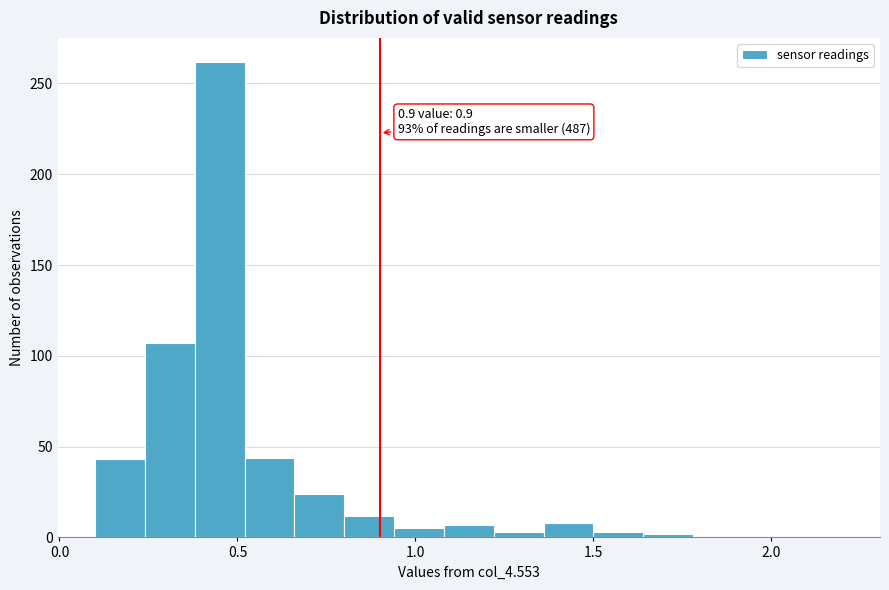

Around what value on the x-axis is the tallest bar? Give the approximate position of its centre, as read against the axis.

0.45